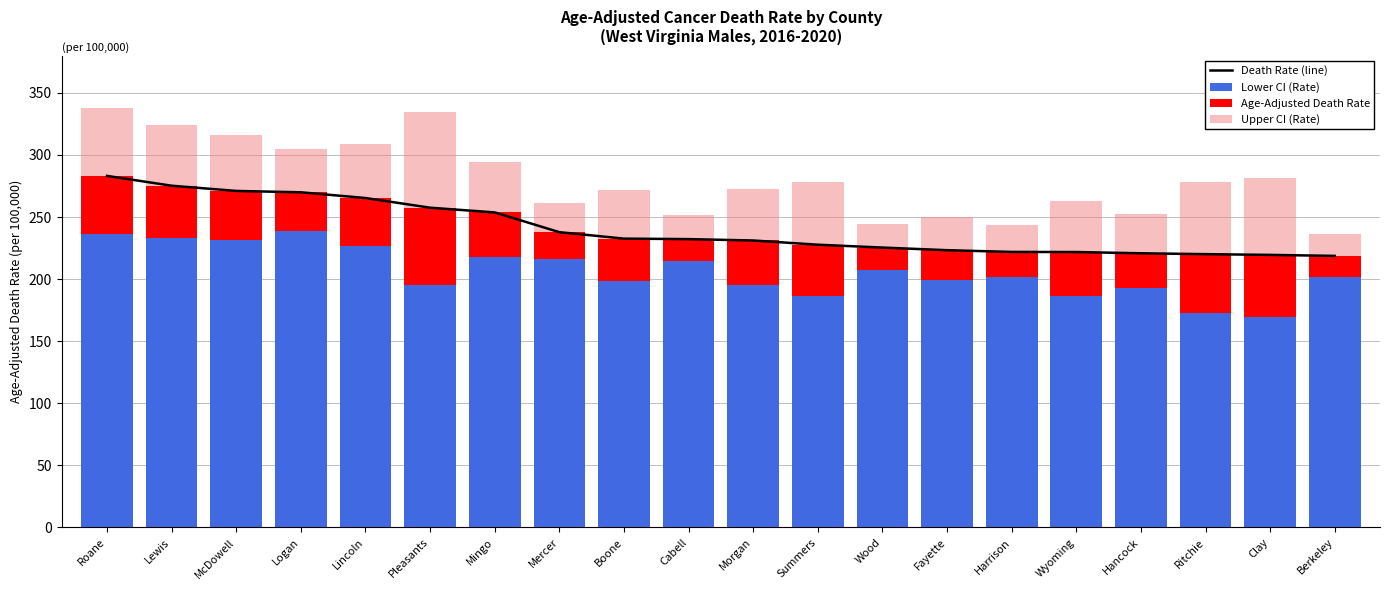

The value of Lower CI (Rate) at Cabell is 214.3. True or false?

True